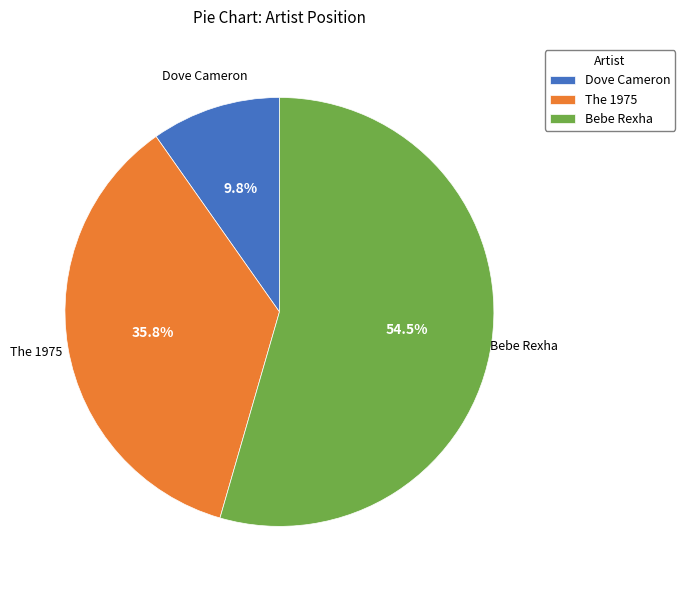

Is The 1975 the majority of the pie?

No